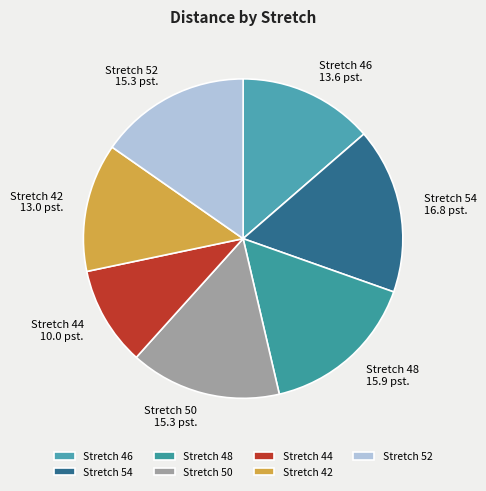

Combined, do Stretch 48 and Stretch 50 account for over 50%?

No